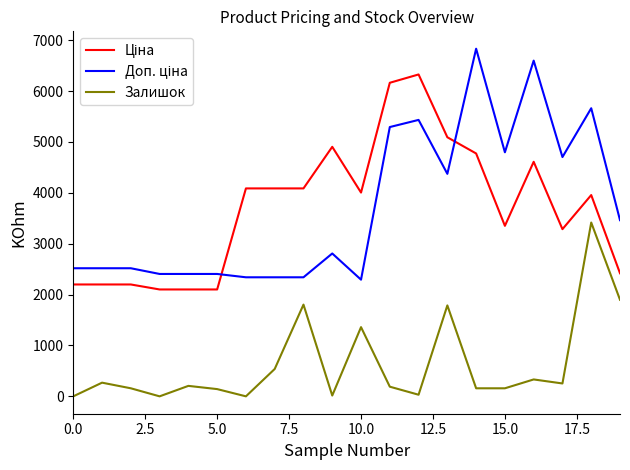

What is the maximum value shown in the chart?

6831.9